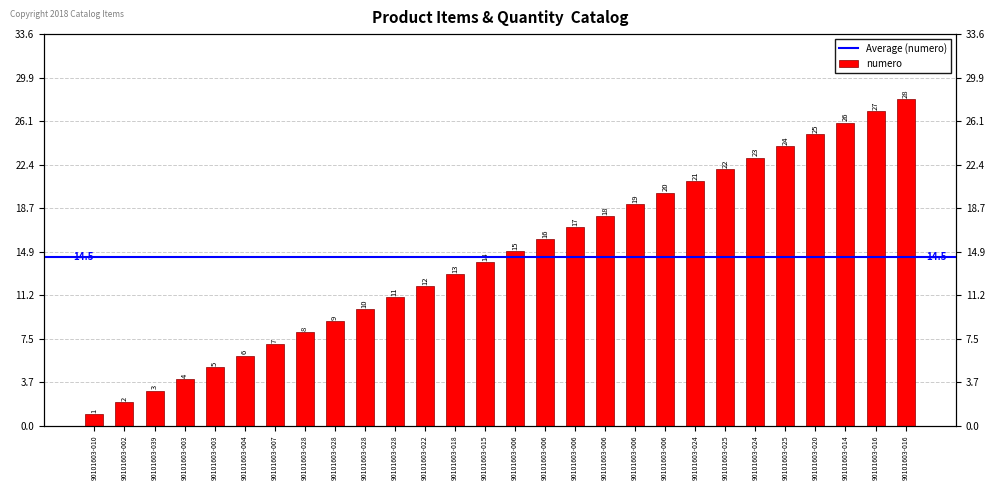

Between 90101603-002 and 90101603-014, which is larger?

90101603-014